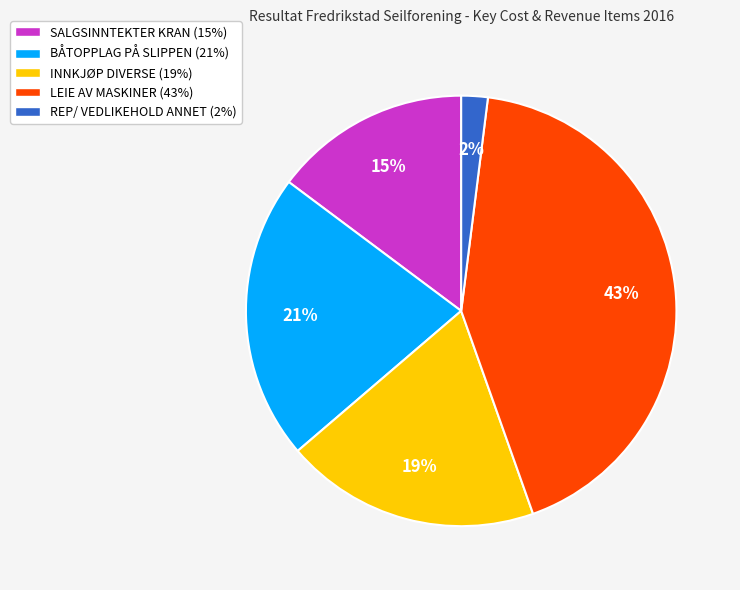

To the nearest percent, what portion does REP/ VEDLIKEHOLD ANNET represent?

2%